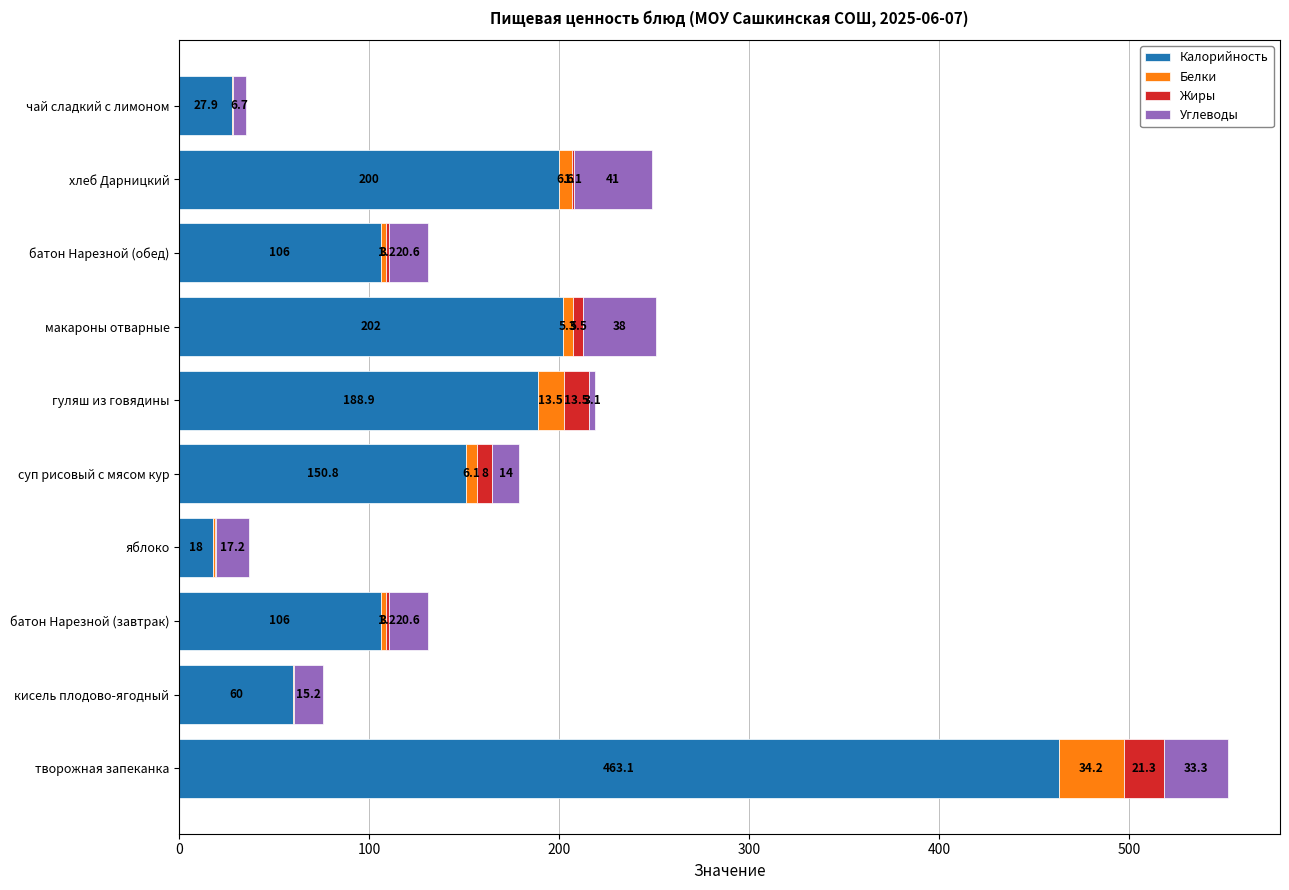

At which label is Калорийность closest to 240?

макароны отварные